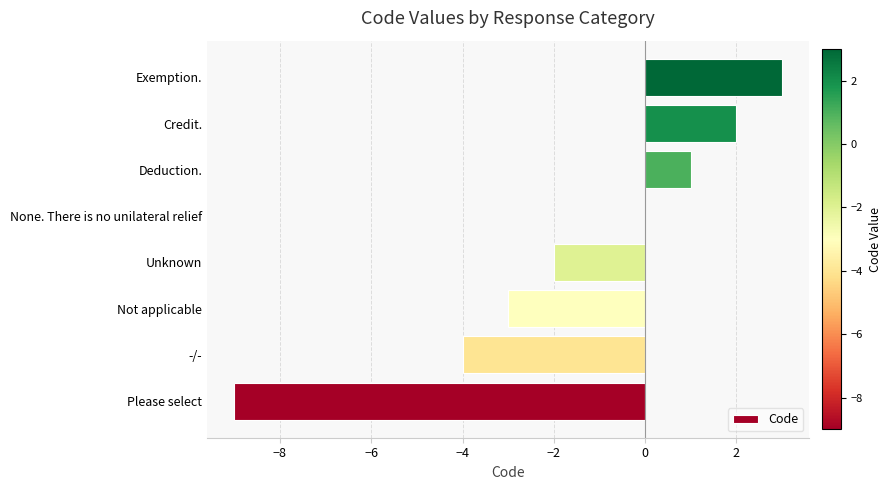

What is the change in value from Credit. to Exemption.?

+1